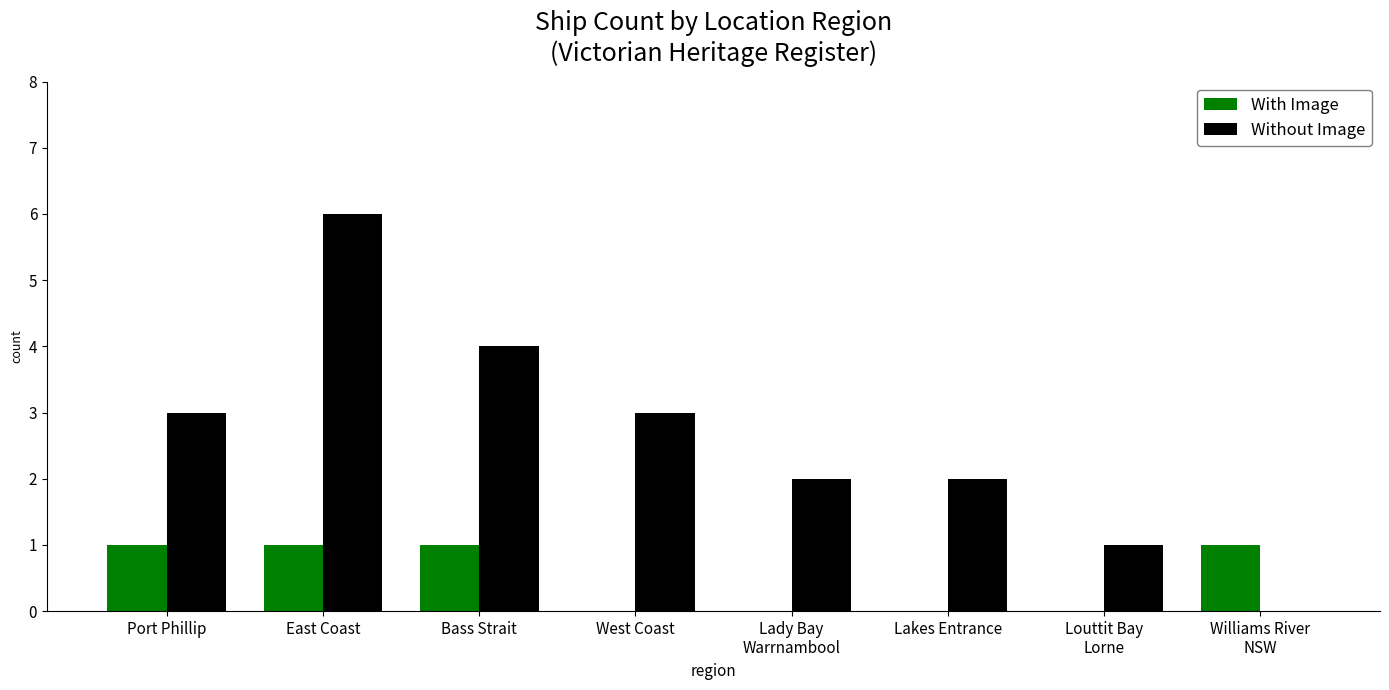

Which series has the largest total across all categories?

Without Image